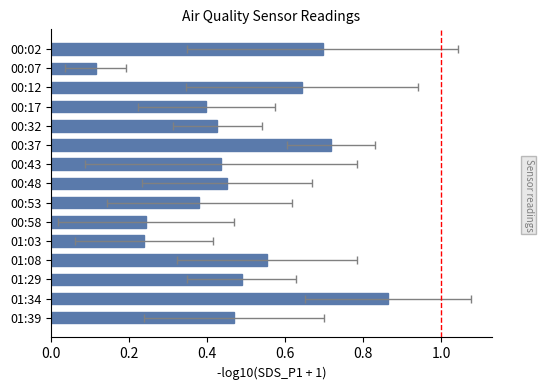

What is the change in value from 00:37 to 01:34?

+0.1